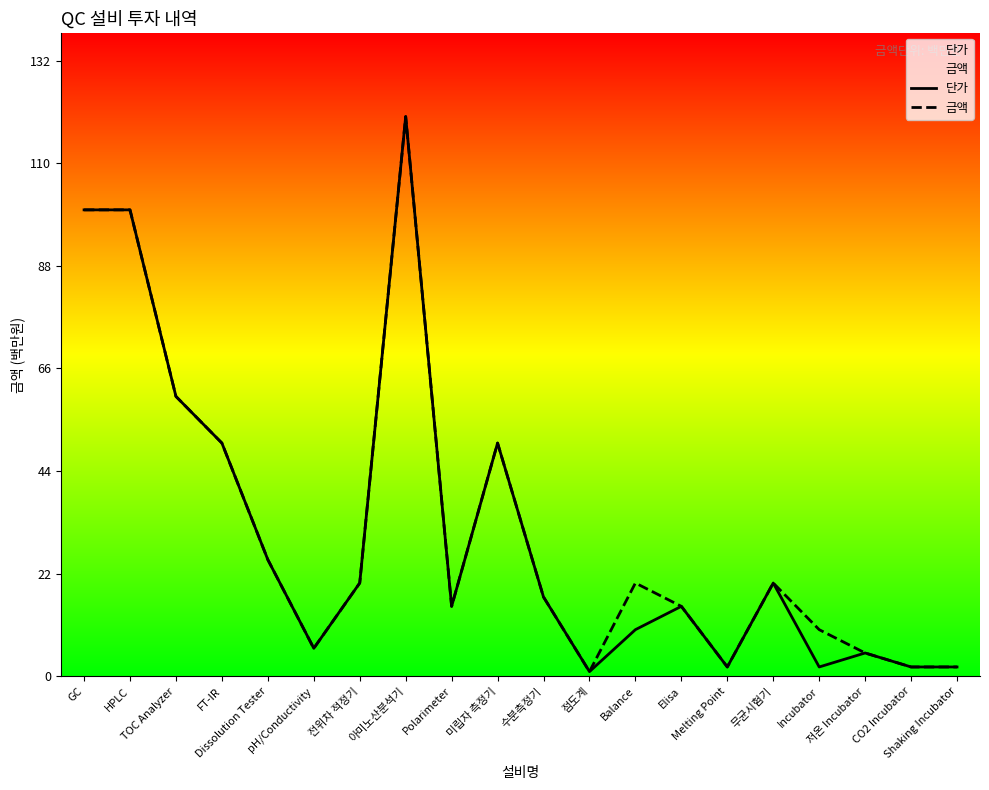

True or false: 금액 and 단가 cross at least once.

False